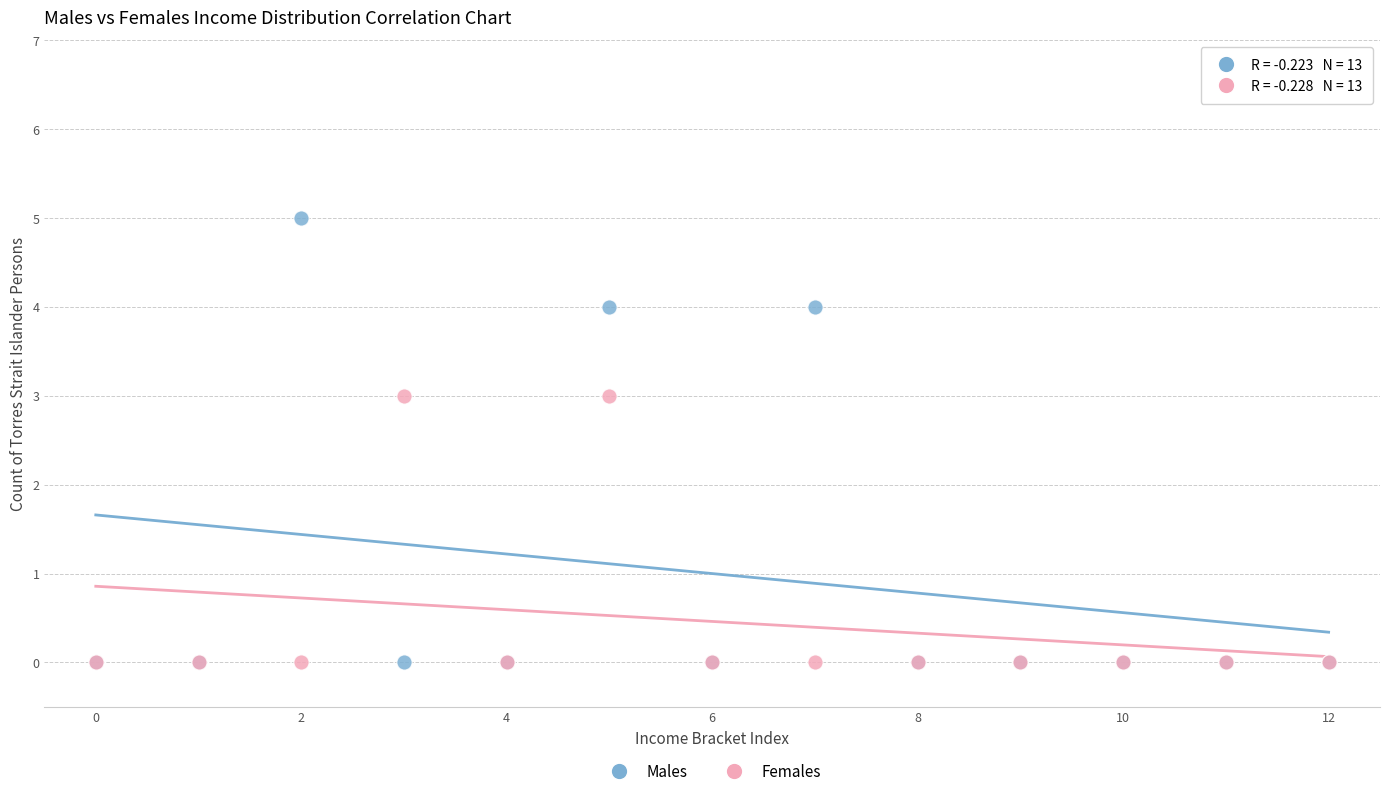

Which series contains the highest Y value?

Males